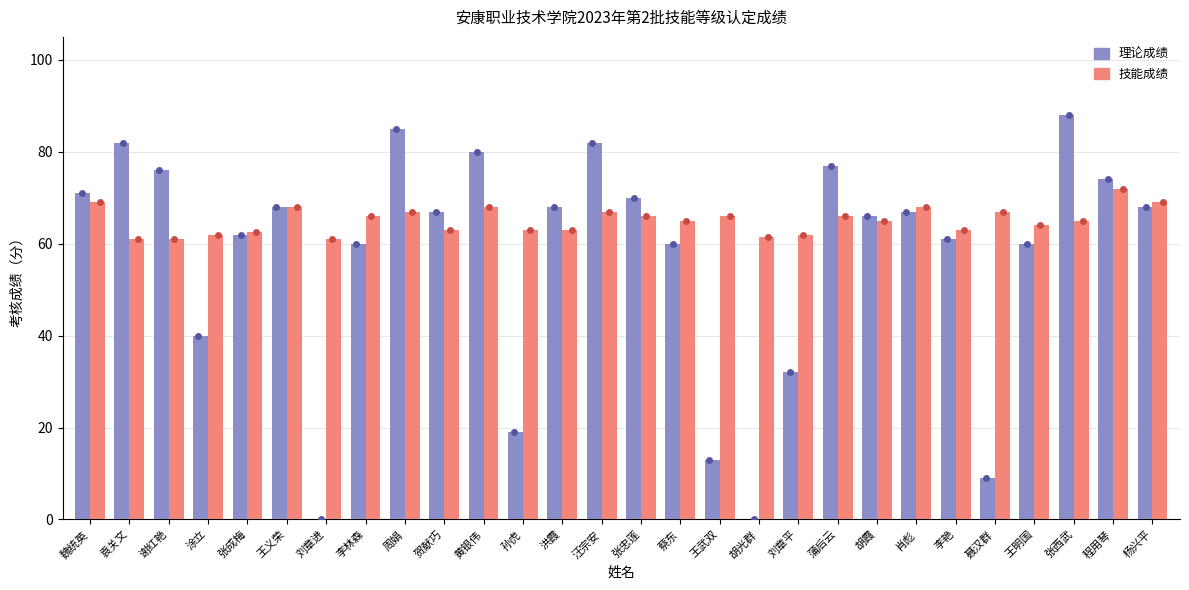

Which series reaches the minimum Y coordinate?

理论成绩